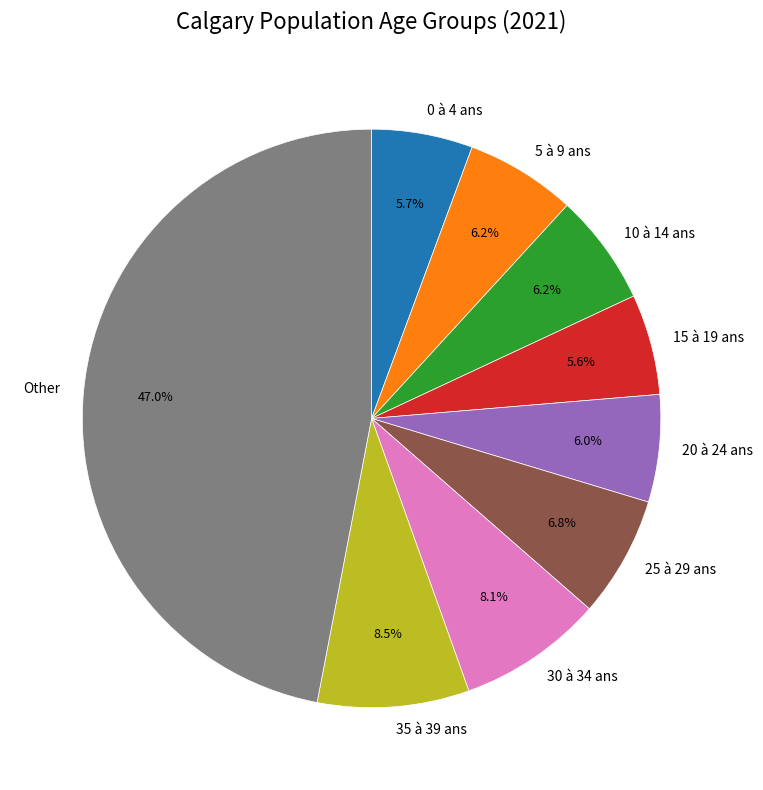

Combined, do 10 à 14 ans and 30 à 34 ans account for over 50%?

No